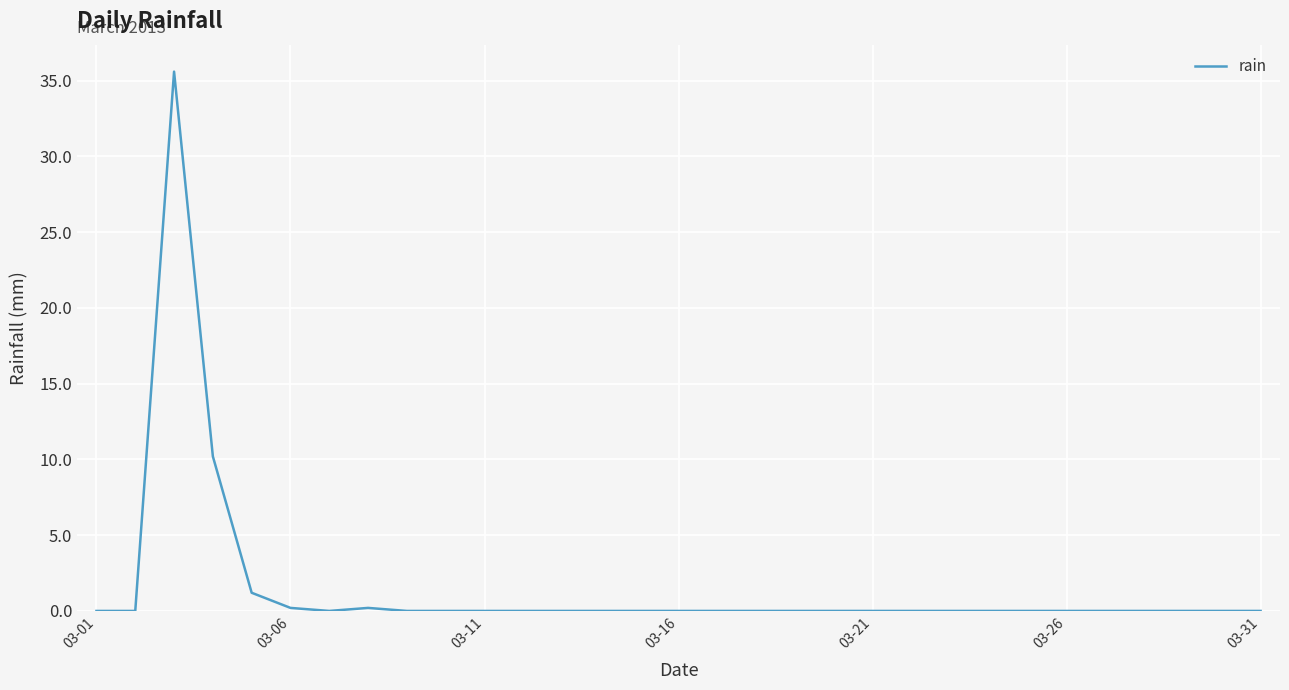

How many distinct data groups are displayed?

1